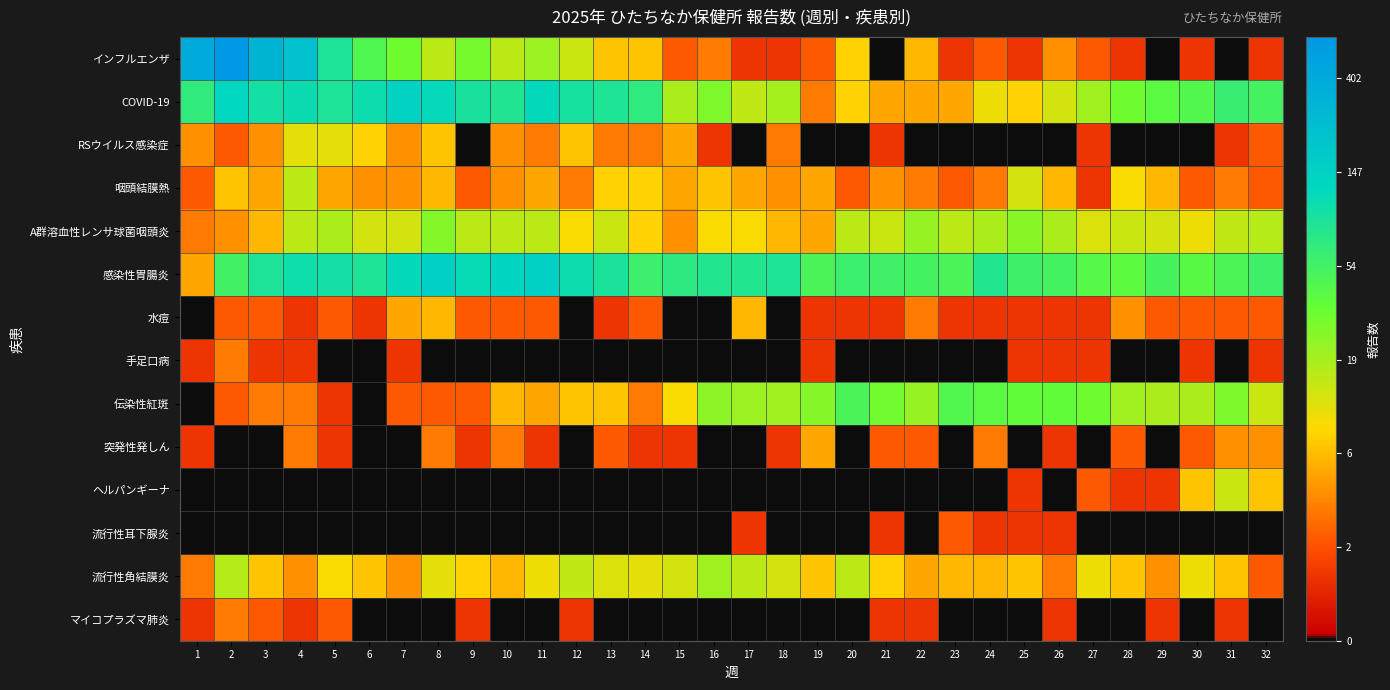

Which series has the largest range (max minus min)?

インフルエンザ